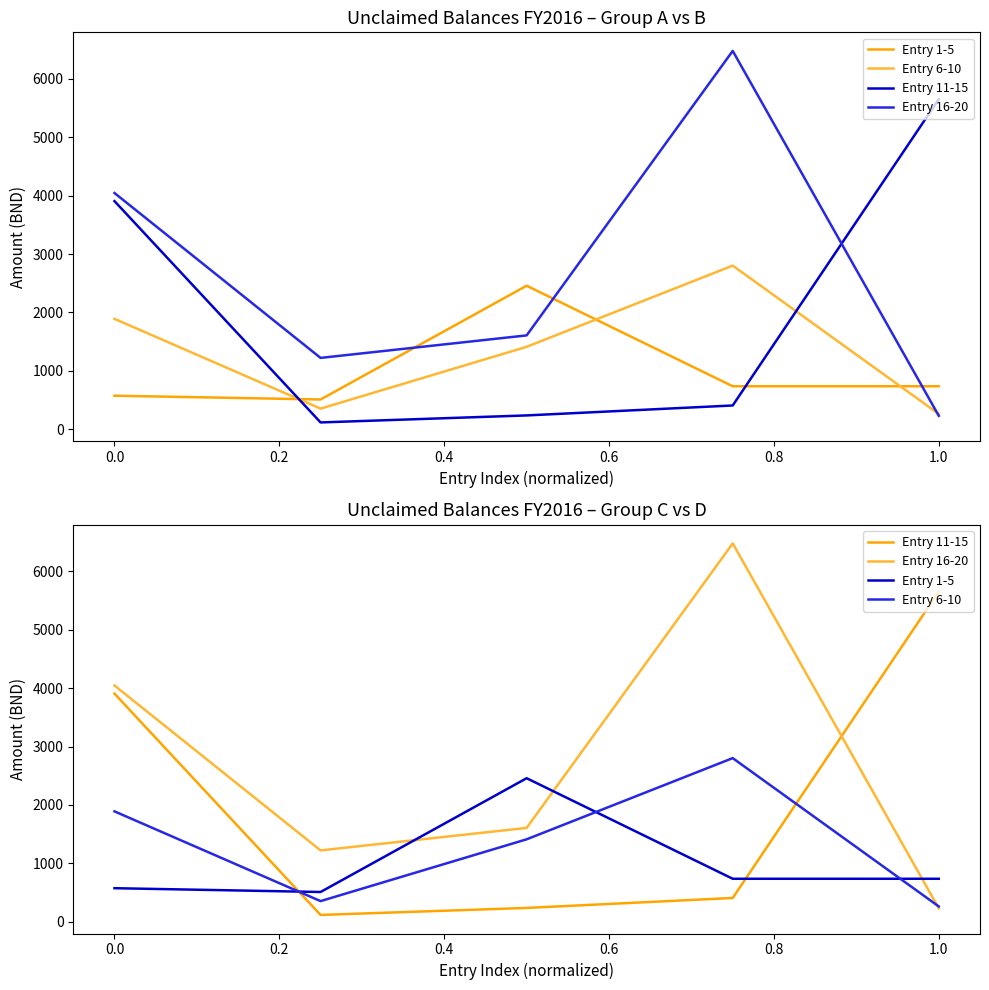

The Entry 1-5 series shows 1038.1 at 1.0. True or false?

False